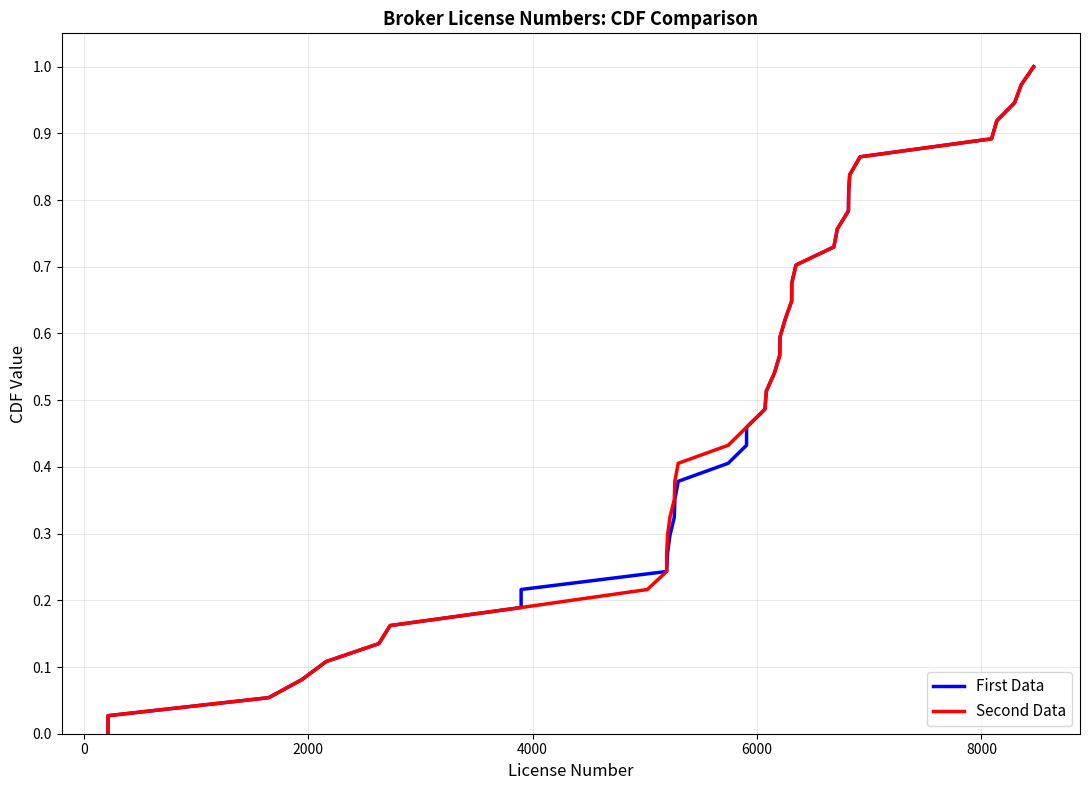

Which series has the largest total across all categories?

First Data